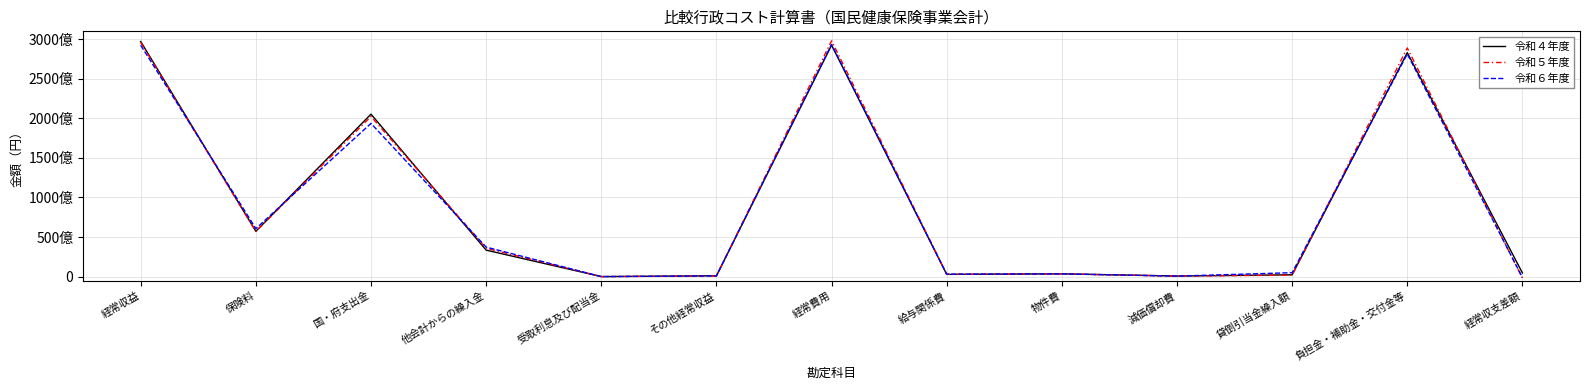

Reading left to right, transcribe all the data shown in this chart.

令和４年度: 経常収益=297095185685	保険料=57277313368	国・府支出金=205325344136	他会計からの繰入金=33434914917	受取利息及び配当金=311421	その他経常収益=1056833093	経常費用=292540383999	給与関係費=2806714896	物件費=3513597469	減価償却費=696195929	貸倒引当金繰入額=2273732274	負担金・補助金・交付金等=283070574353	経常収支差額=4554801686
令和５年度: 経常収益=295903844870	保険料=56988162715	国・府支出金=202378132943	他会計からの繰入金=35761626901	受取利息及び配当金=400416	その他経常収益=775047775	経常費用=298021929498	給与関係費=2873371301	物件費=3433055481	減価償却費=665046097	貸倒引当金繰入額=1827891221	負担金・補助金・交付金等=288994122562	経常収支差額=-2118084628
令和６年度: 経常収益=292395550387	保険料=60667869846	国・府支出金=193615838298	他会計からの繰入金=37280798674	受取利息及び配当金=16722794	その他経常収益=813879175	経常費用=293513350930	給与関係費=3042230073	物件費=3424909552	減価償却費=627614297	貸倒引当金繰入額=4930540820	負担金・補助金・交付金等=281362055272	経常収支差額=-1117800543